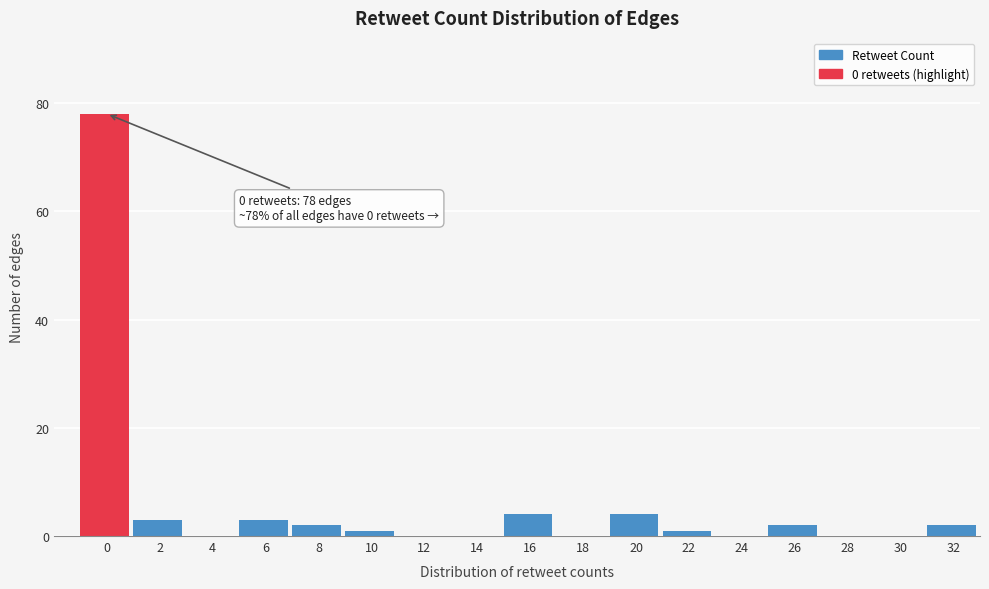

Reading left to right, what are all the values shown in this chart?

0=78	2=3	4=0	6=3	8=2	10=1	12=0	14=0	16=4	18=0	20=4	22=1	24=0	26=2	28=0	30=0	32=2